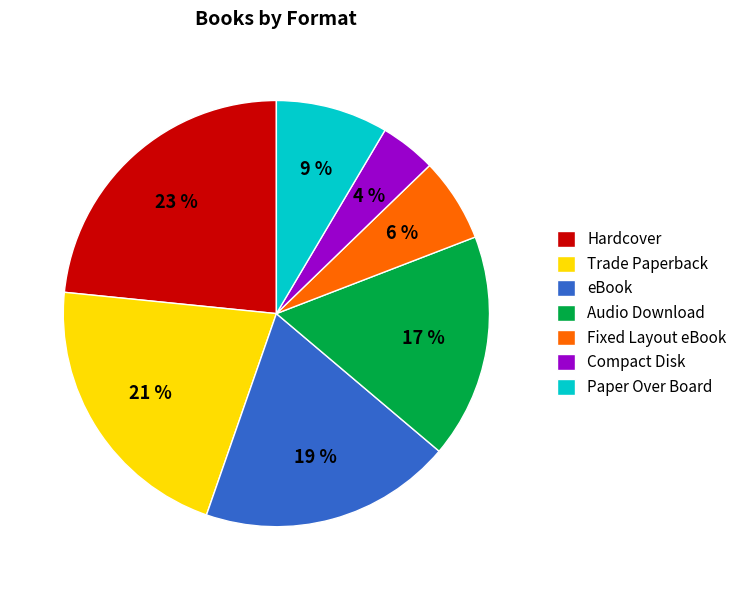

Is there any slice that represents more than half of the pie?

No